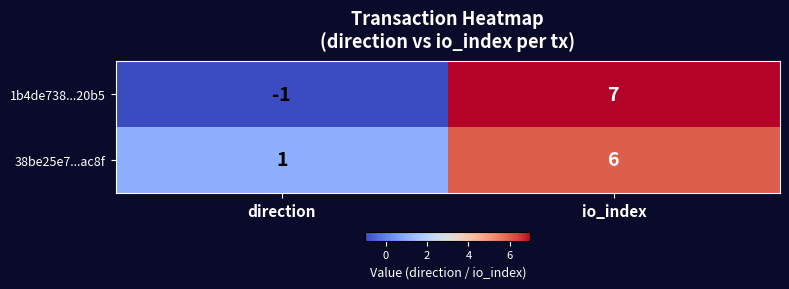

At which category is the sum across all series the highest?

io_index